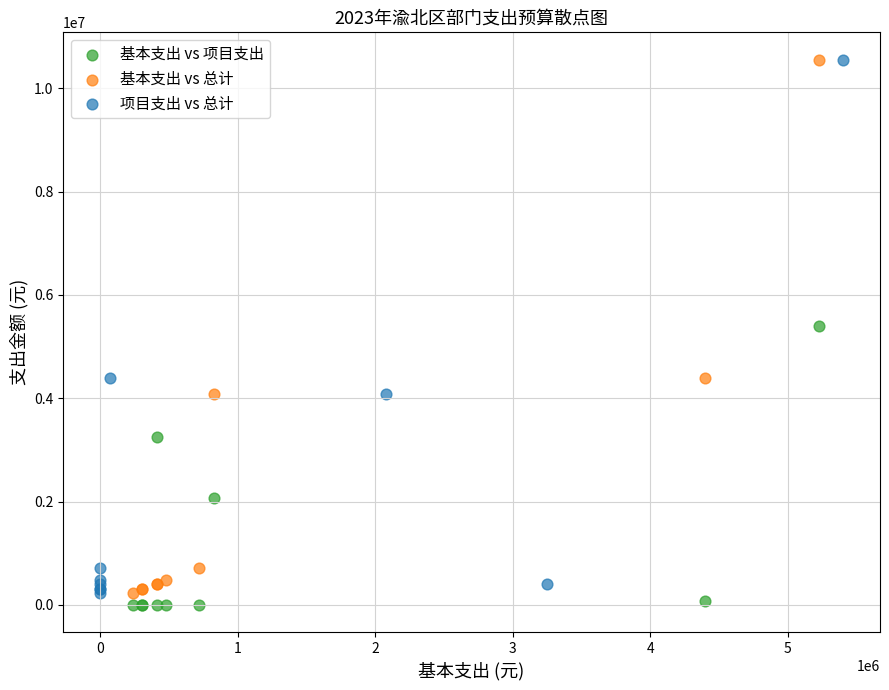

What are all the series names shown in the legend?

基本支出 vs 项目支出, 基本支出 vs 总计, 项目支出 vs 总计